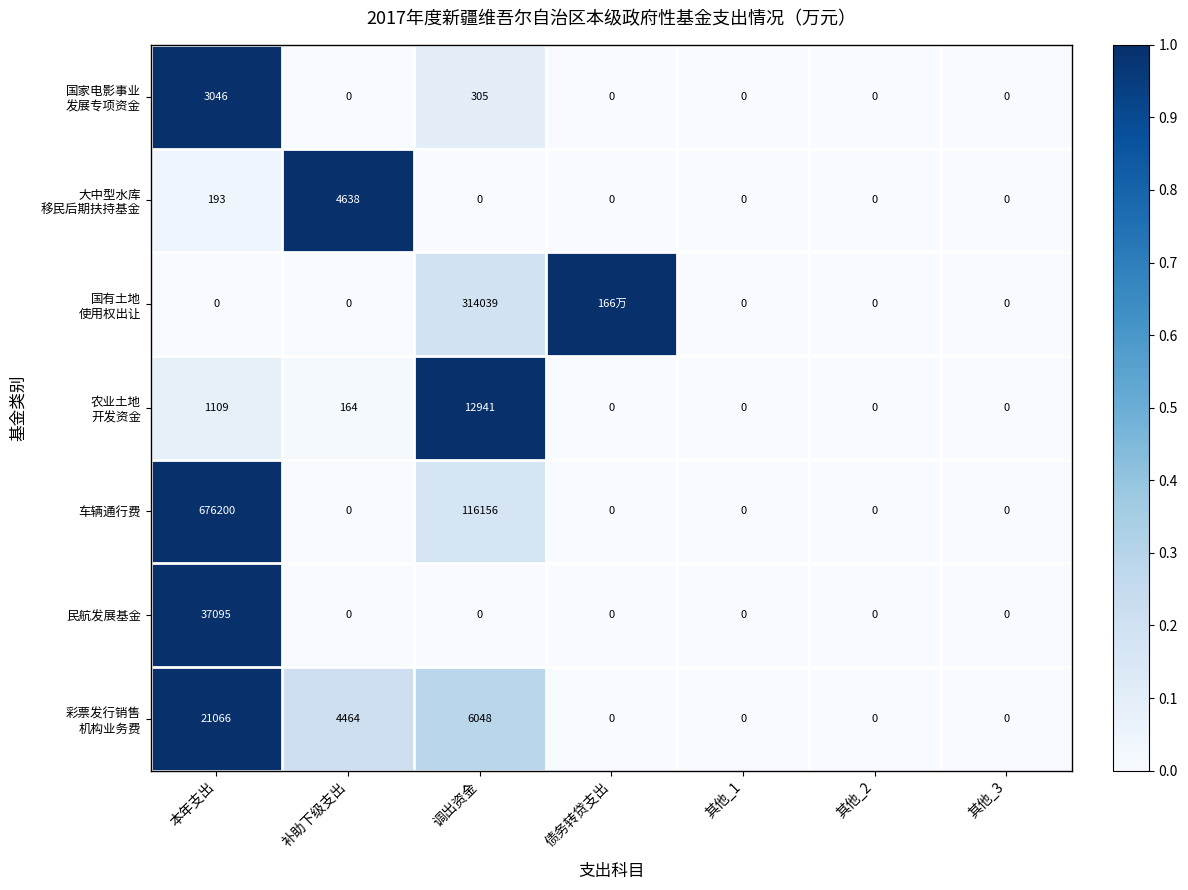

Is it true that 民航发展基金 equals -21026 at 补助下级支出?

False